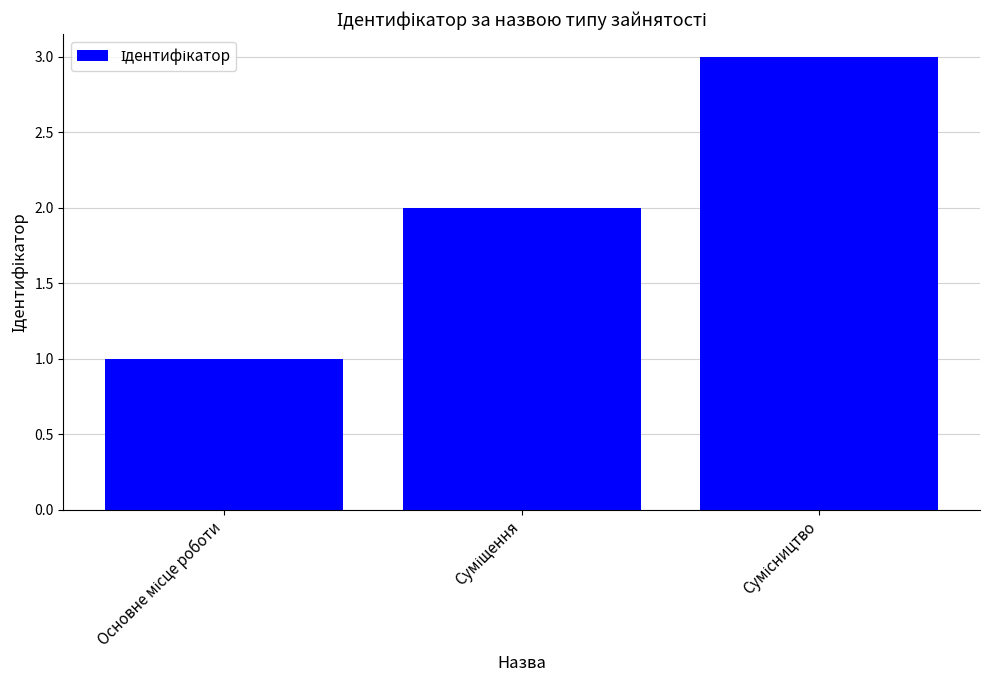

What is the value of the 1st bar from the left?

1